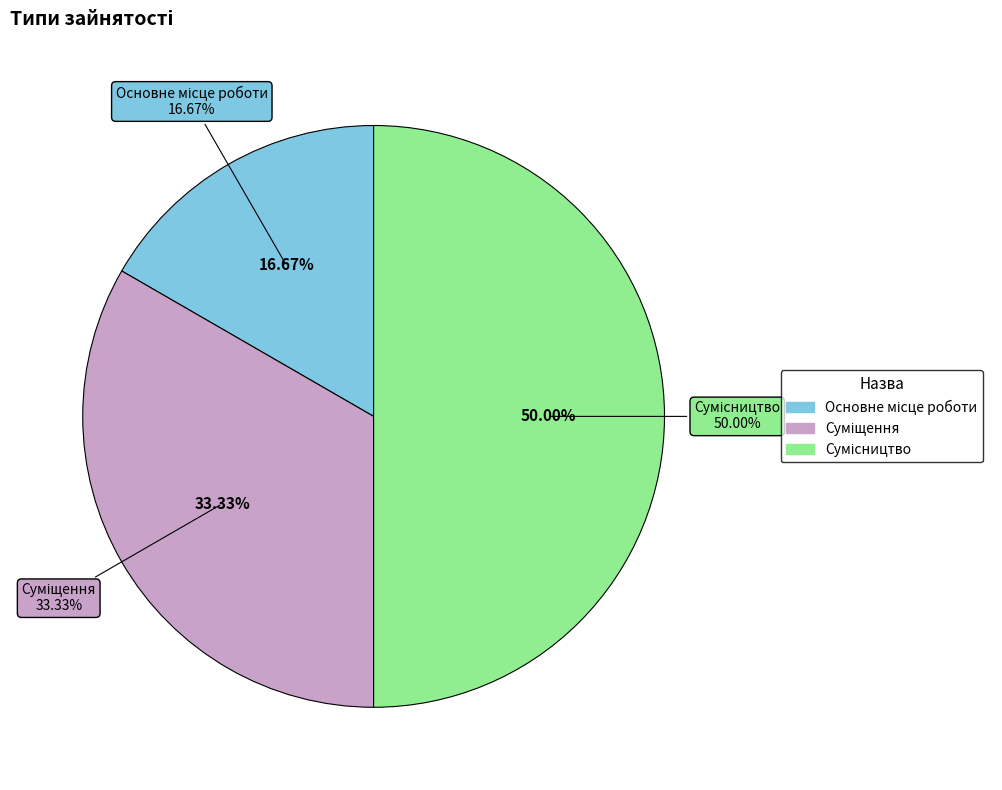

How many segments does this pie chart have?

3